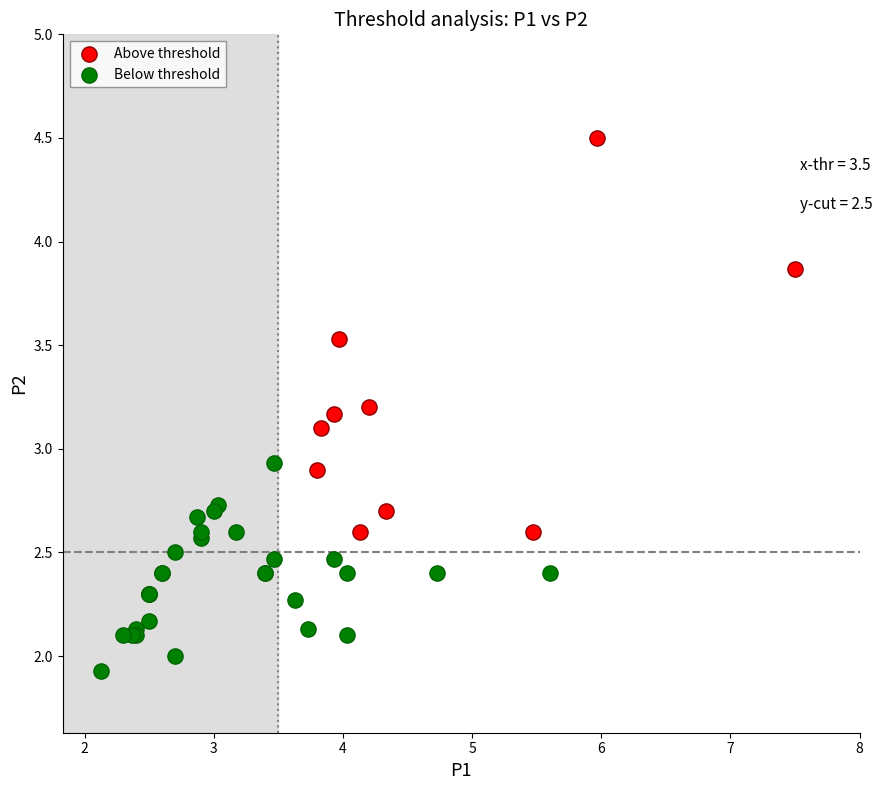

Which series reaches the maximum Y coordinate?

Above threshold